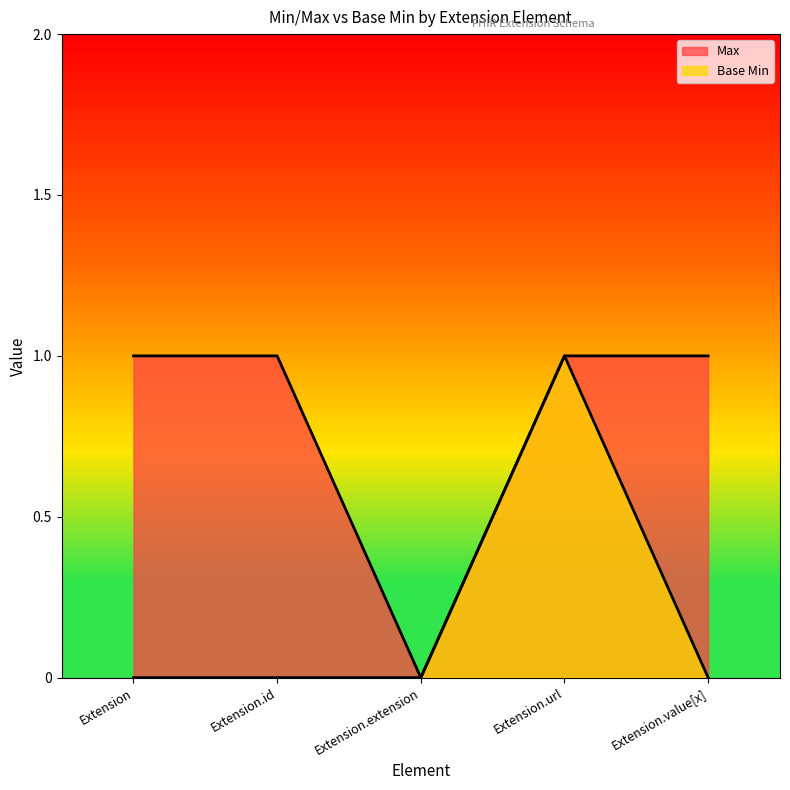

The value of Base Min at Extension.value[x] is 0. True or false?

False